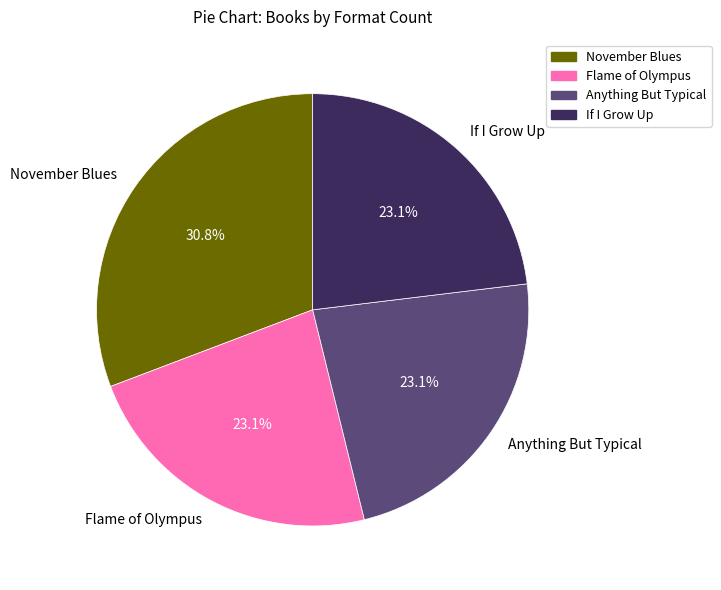

Is there a majority slice in this chart?

No